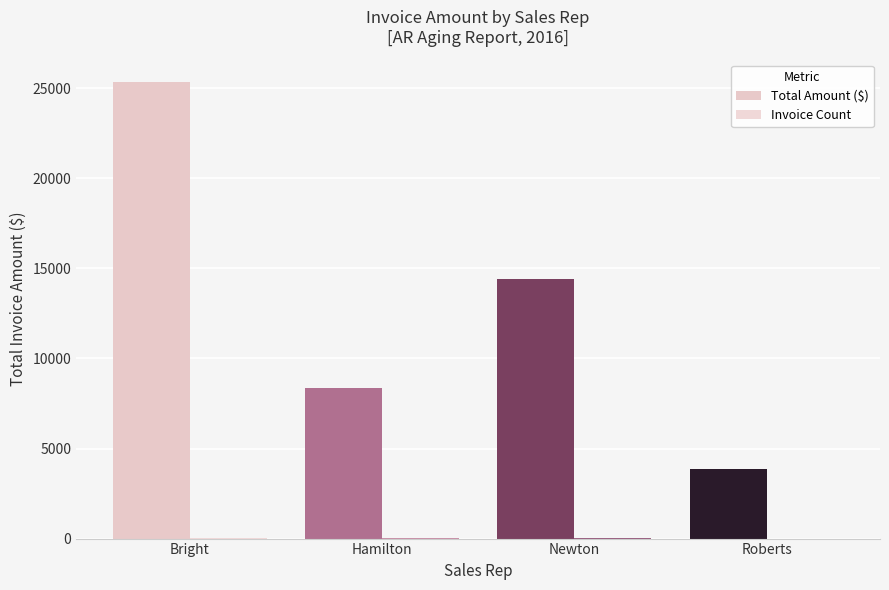

What is the average value of the Invoice Count series?

8.0